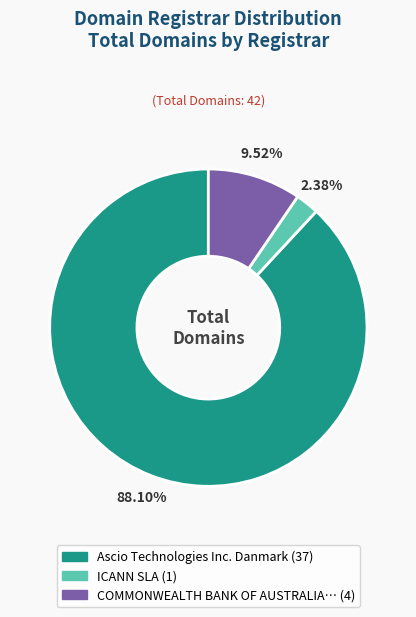

Is there a majority slice in this chart?

Yes